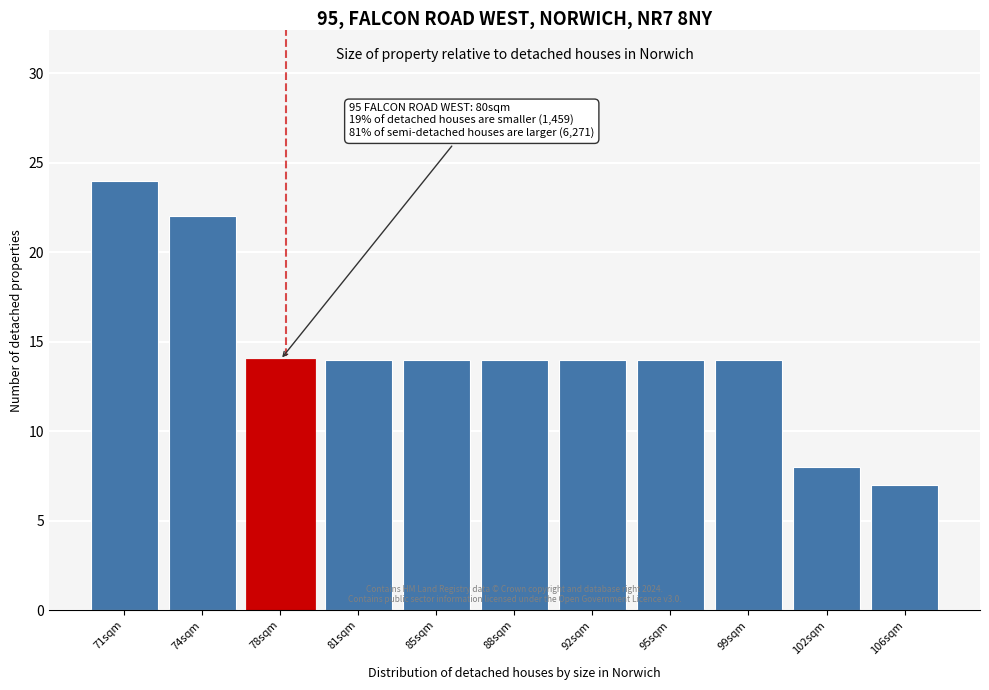

Reading left to right, what are all the values shown in this chart?

71sqm=24	74sqm=22	78sqm=14	81sqm=14	85sqm=14	88sqm=14	92sqm=14	95sqm=14	99sqm=14	102sqm=8	106sqm=7